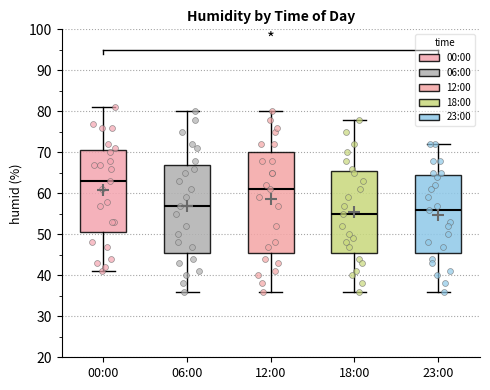

Where is the lower edge of the box for 12:00 on the y-axis? The values are not printed on the chart, so give them approximately, as read against the axis.

46